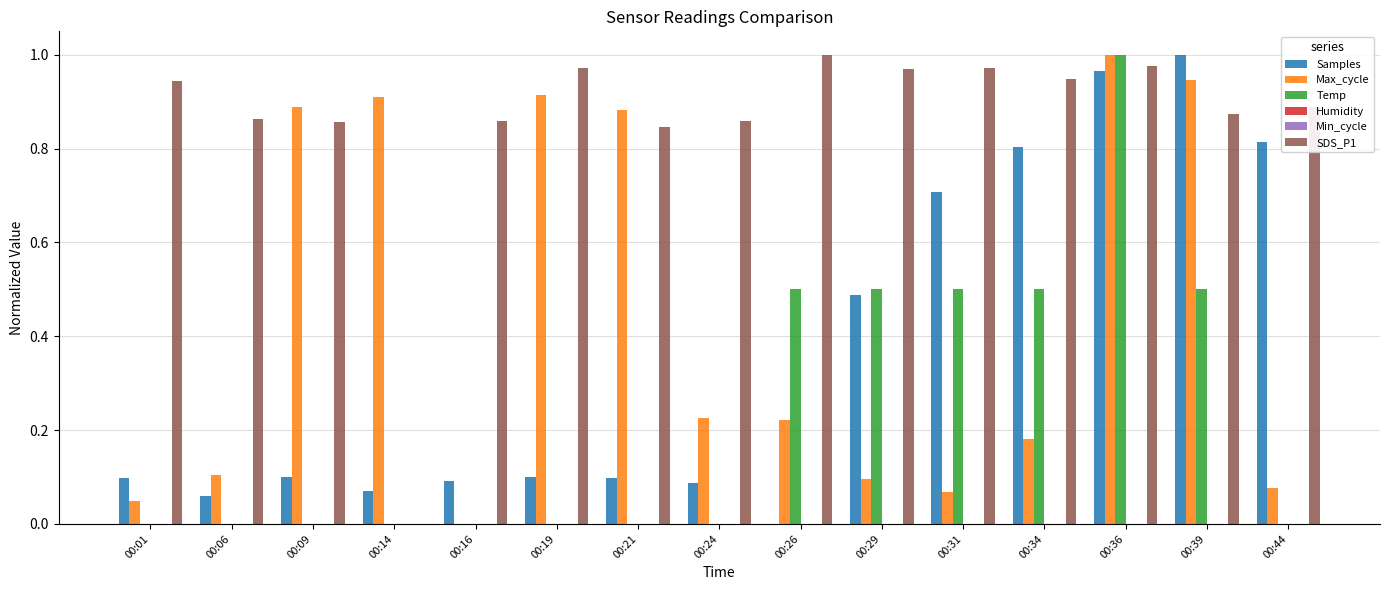

How many groups of bars are there?

15